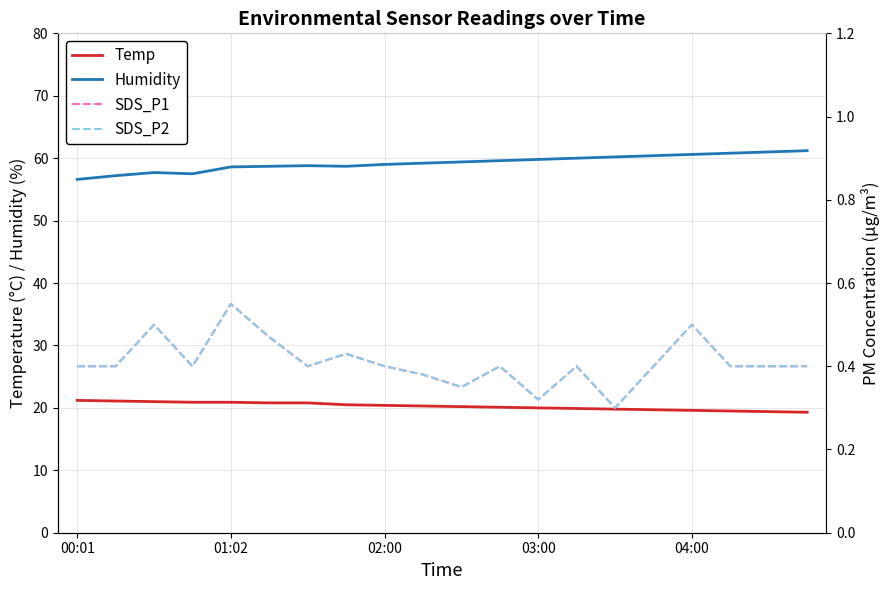

True or false: Humidity and Temp cross at least once.

False